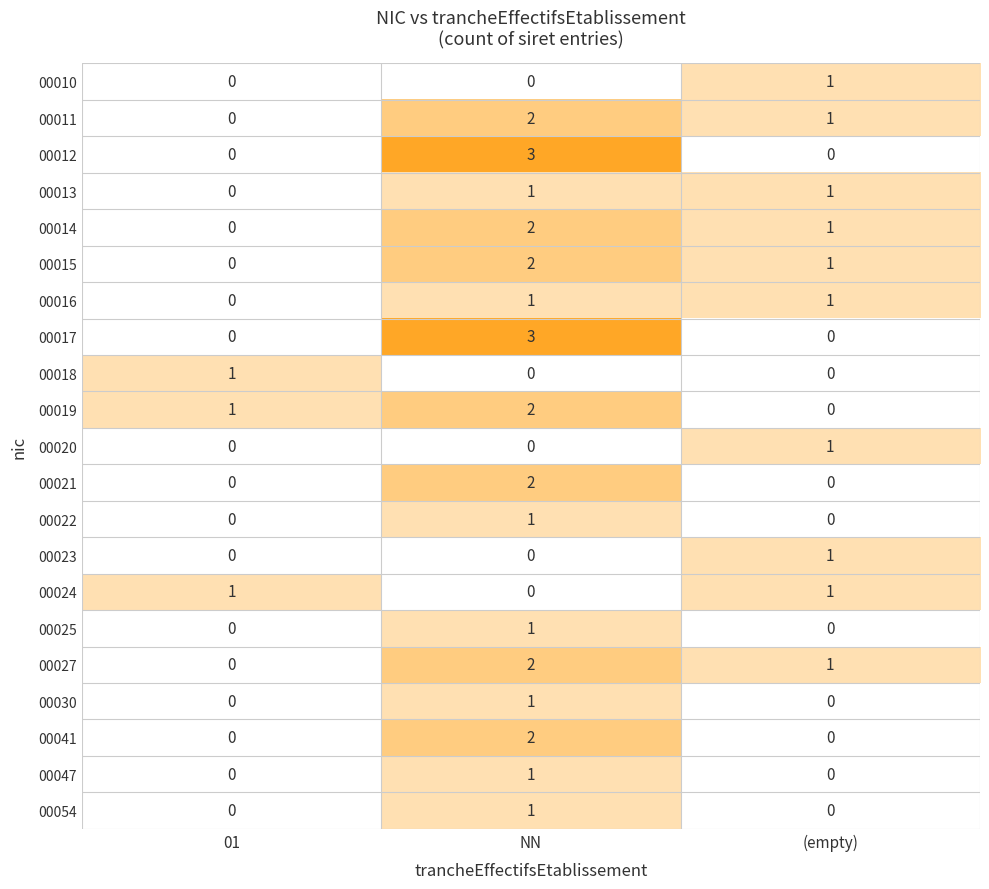

What is the difference between the highest and lowest values at NN?

3